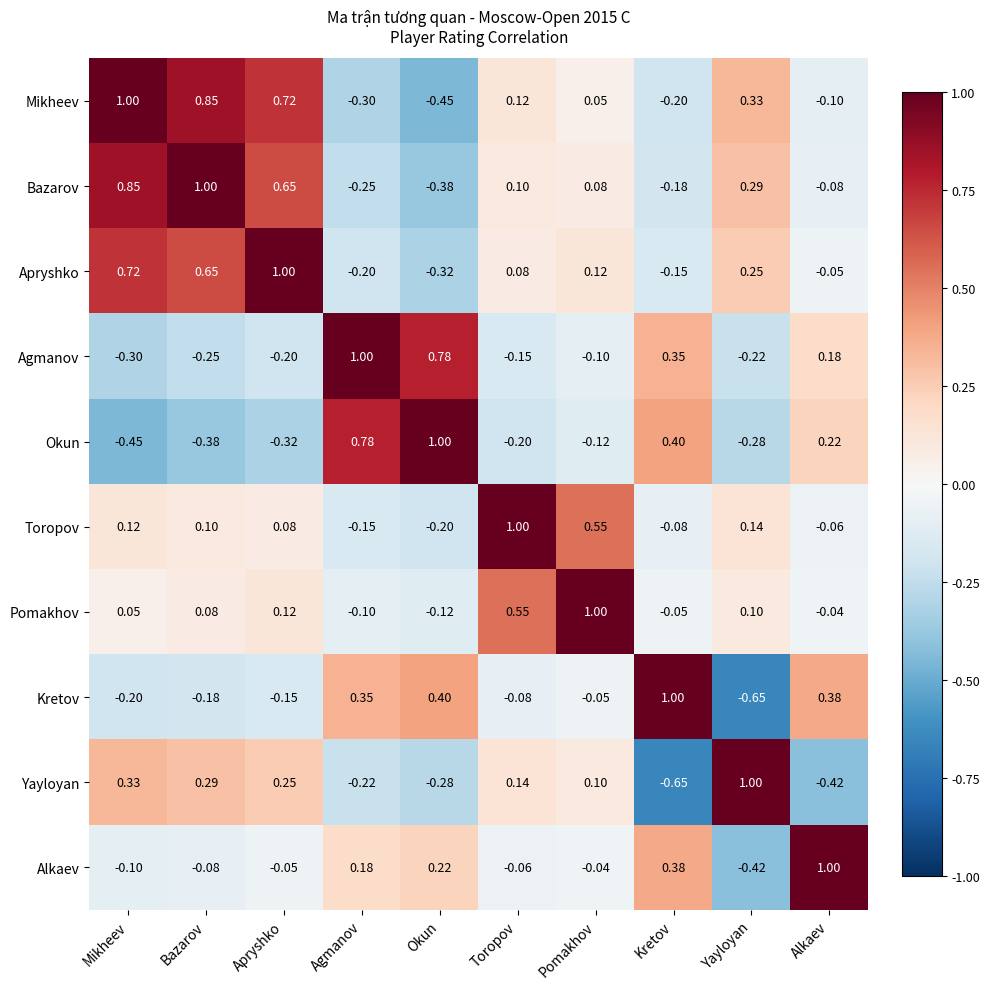

Is the value of Pomakhov at Toropov greater than the value of Apryshko at Yayloyan?

Yes